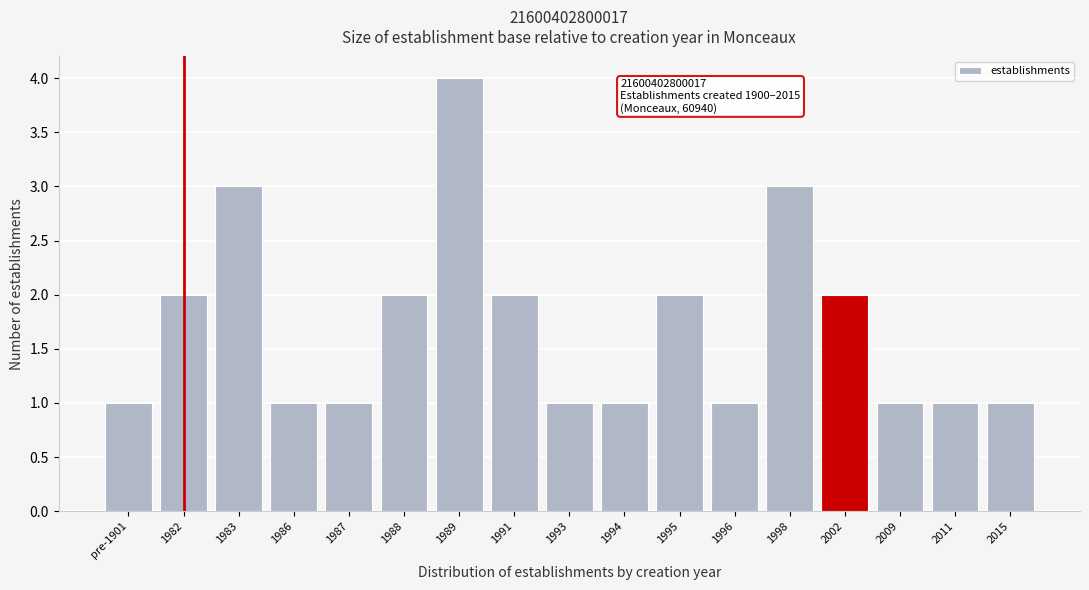

Reading right to left, extract all data points from this chart.

1	1	1	2	3	1	2	1	1	2	4	2	1	1	3	2	1